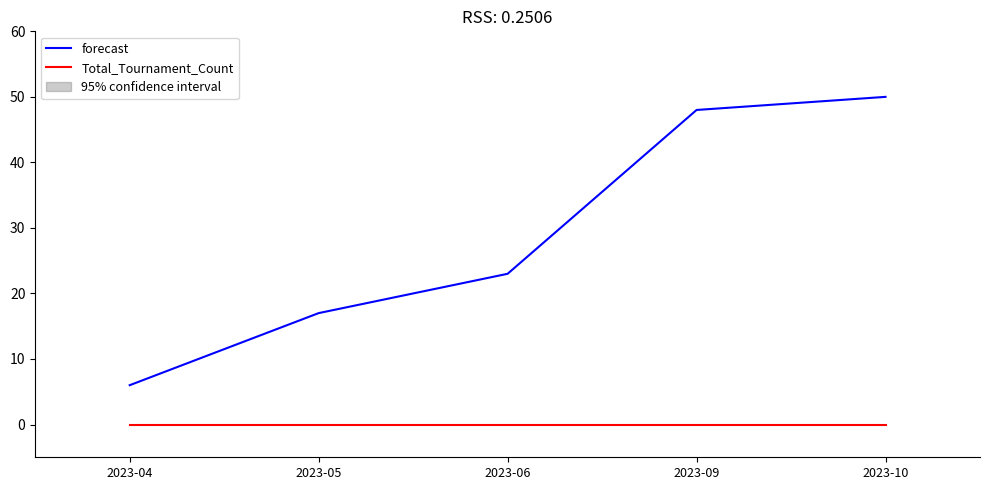

Is this an area chart (filled region under the line)?

No